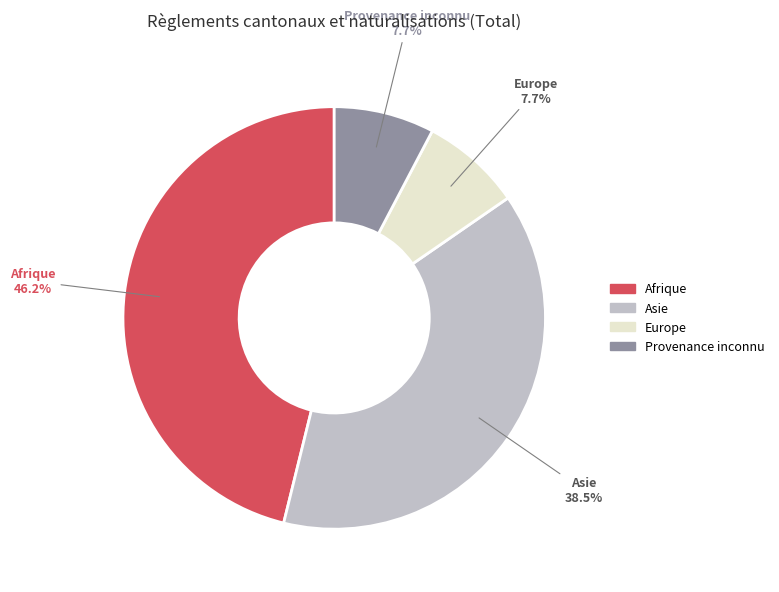

How many slices are in this pie chart?

4